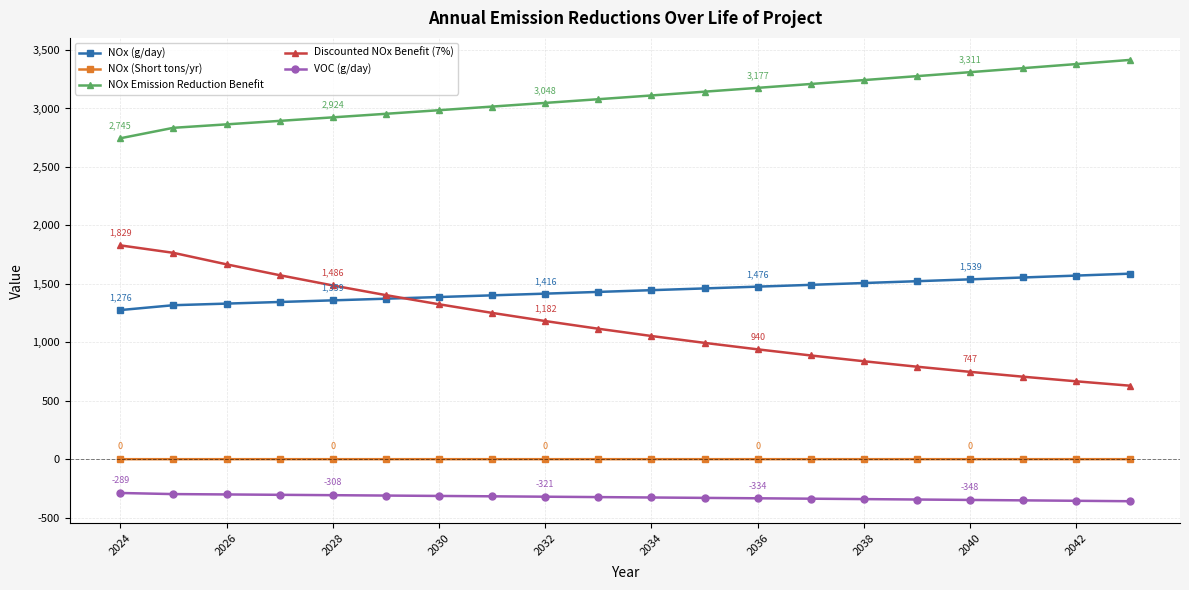

What is the minimum value shown in the chart?

-359.2